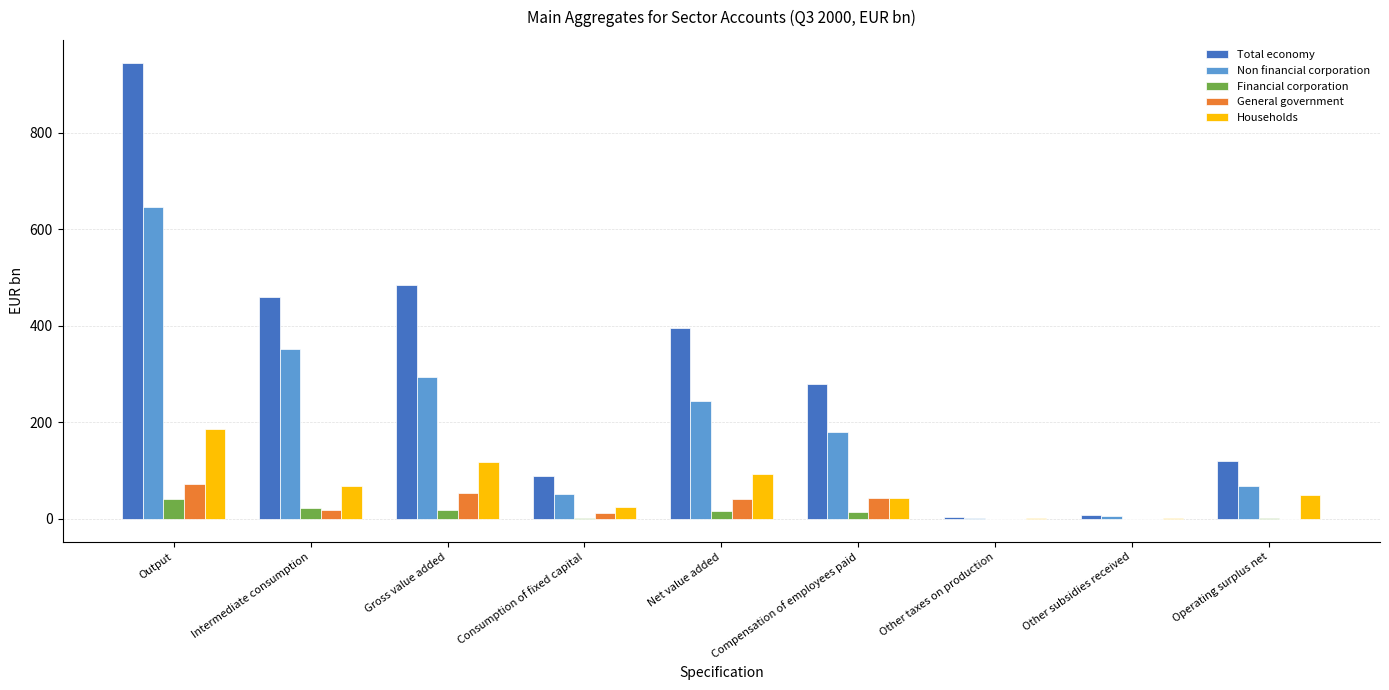

At which category is the sum across all series the highest?

Output